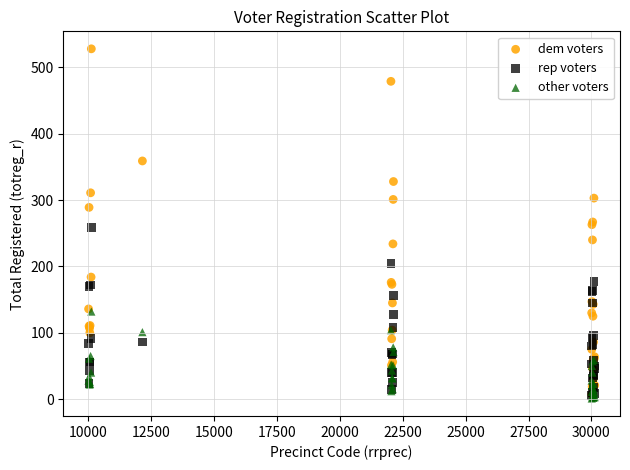

What are all the series names shown in the legend?

dem voters, rep voters, other voters